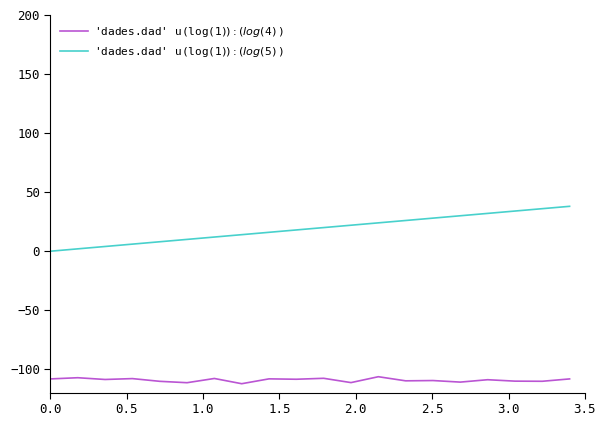

Count the number of categories in the chart.

20